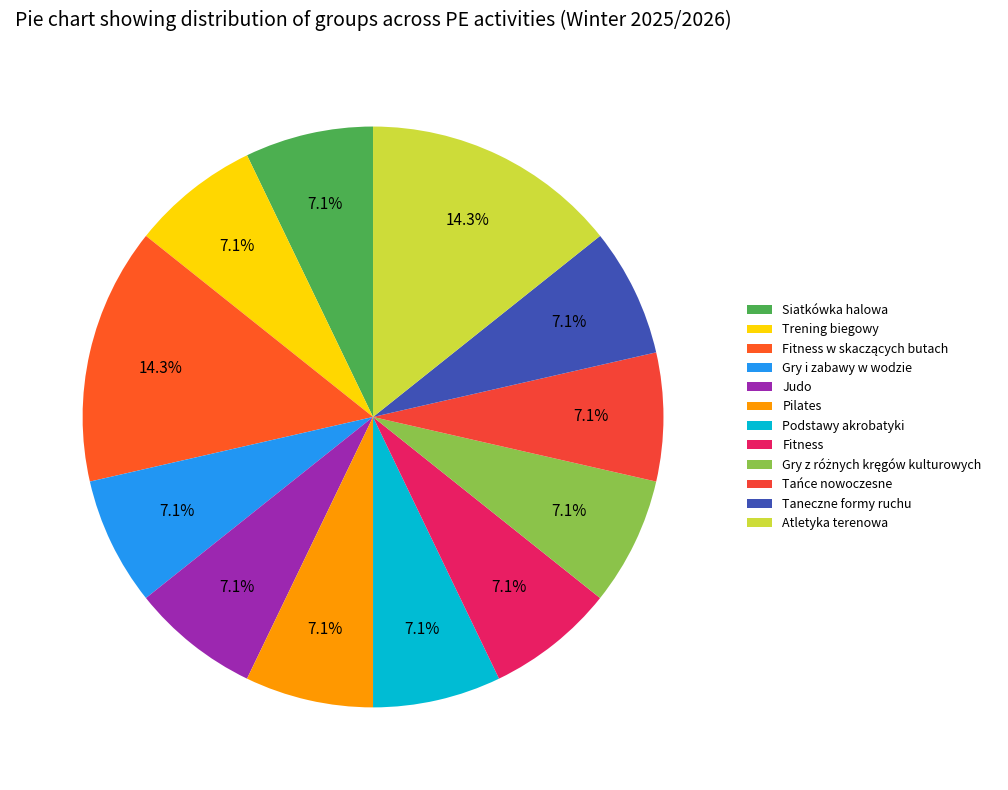

Is there a majority slice in this chart?

No